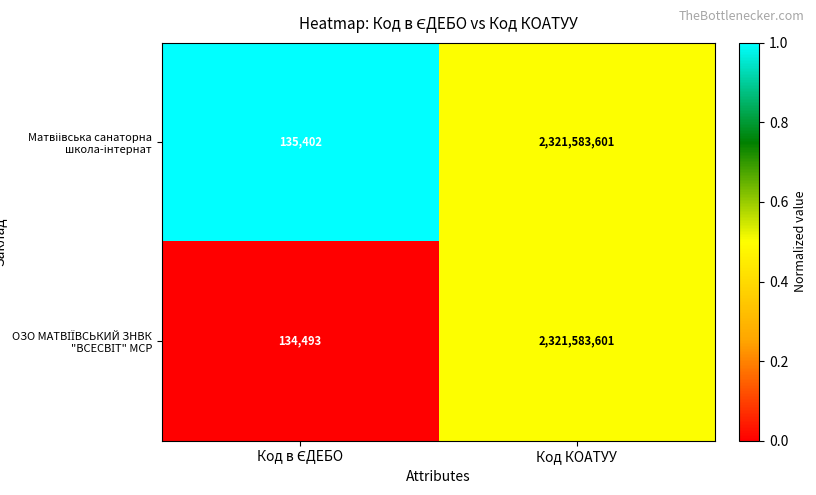

At which category is the sum across all series the highest?

Код КОАТУУ